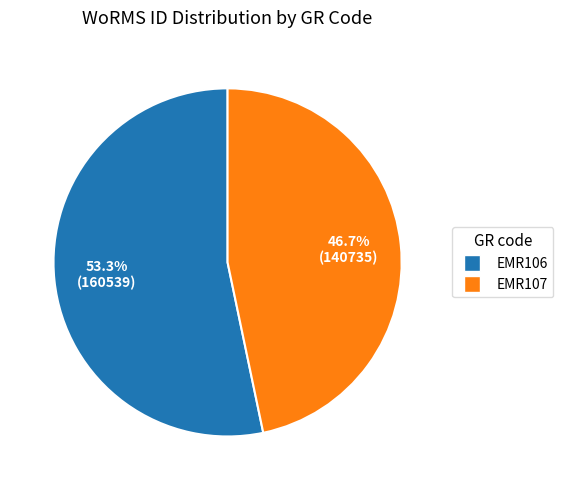

How many segments does this pie chart have?

2